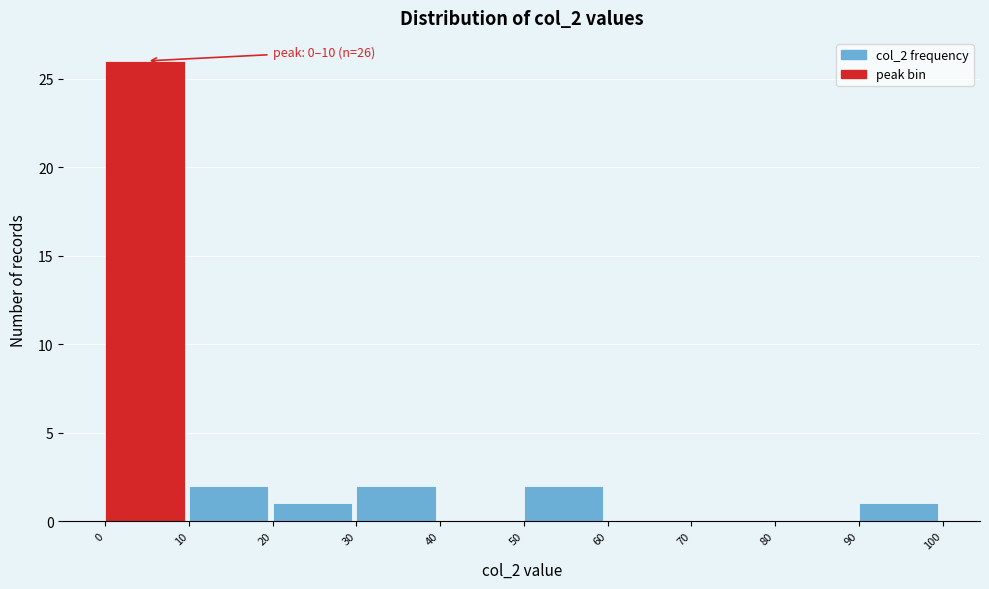

Which range on the x-axis has the tallest bar?

0 to 10